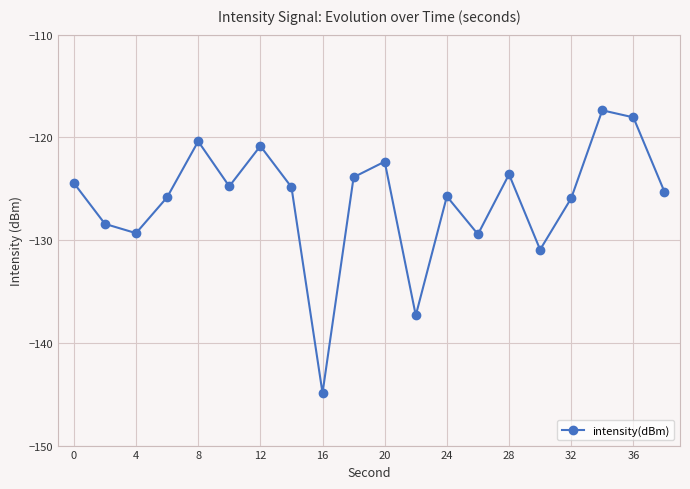

What is the value of the 20th point from the left?

-125.3